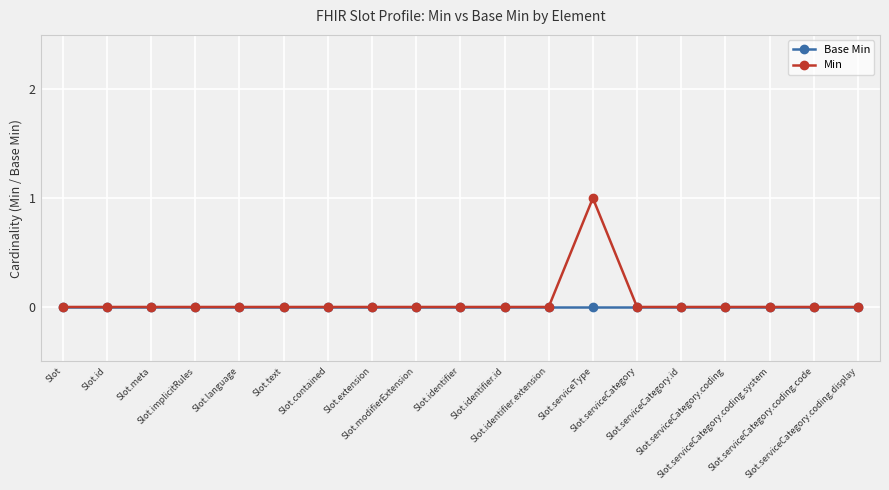

Which series has the largest total across all categories?

Min